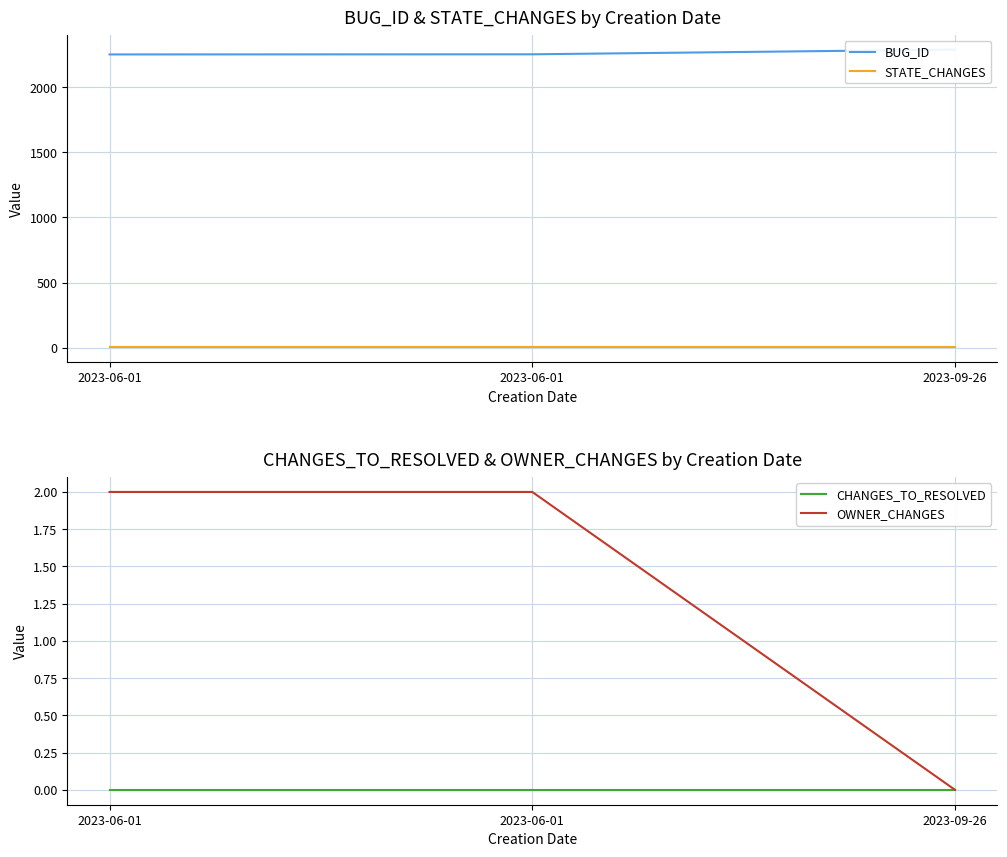

Is it true that BUG_ID equals 2253 at 2023-06-01?

True